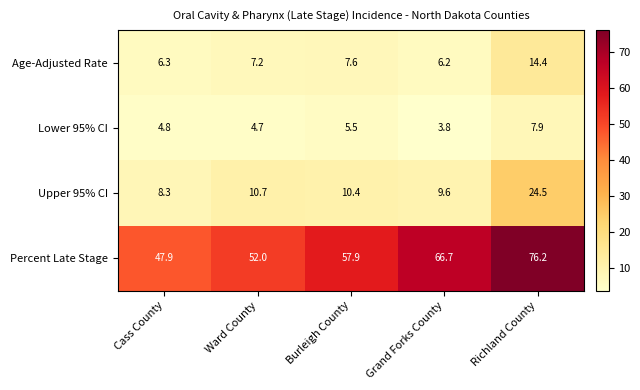

Count the number of categories in the chart.

5